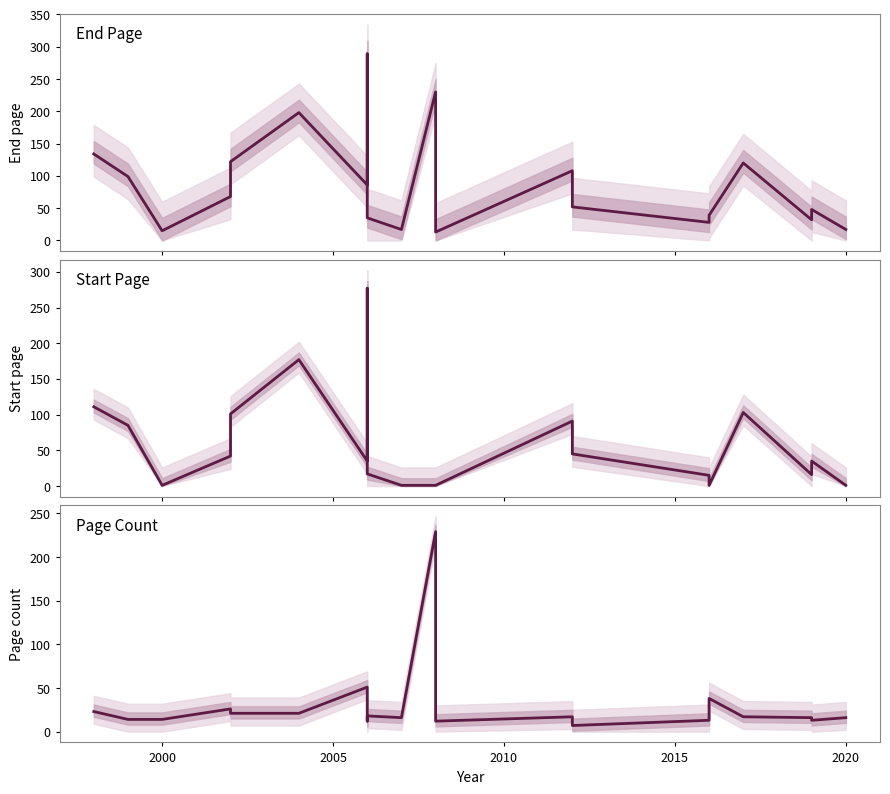

Reading left to right, extract all data points from this chart.

End Page: 134	99	15	68	122	198	86	289	35	17	230	13	108	52	28	39	120	32	48	17
Start Page: 111	85	1	42	101	177	35	277	17	1	1	1	91	45	15	1	103	16	35	1
Page Count: 23	14	14	26	21	21	51	12	18	16	229	12	17	7	13	38	17	16	13	16